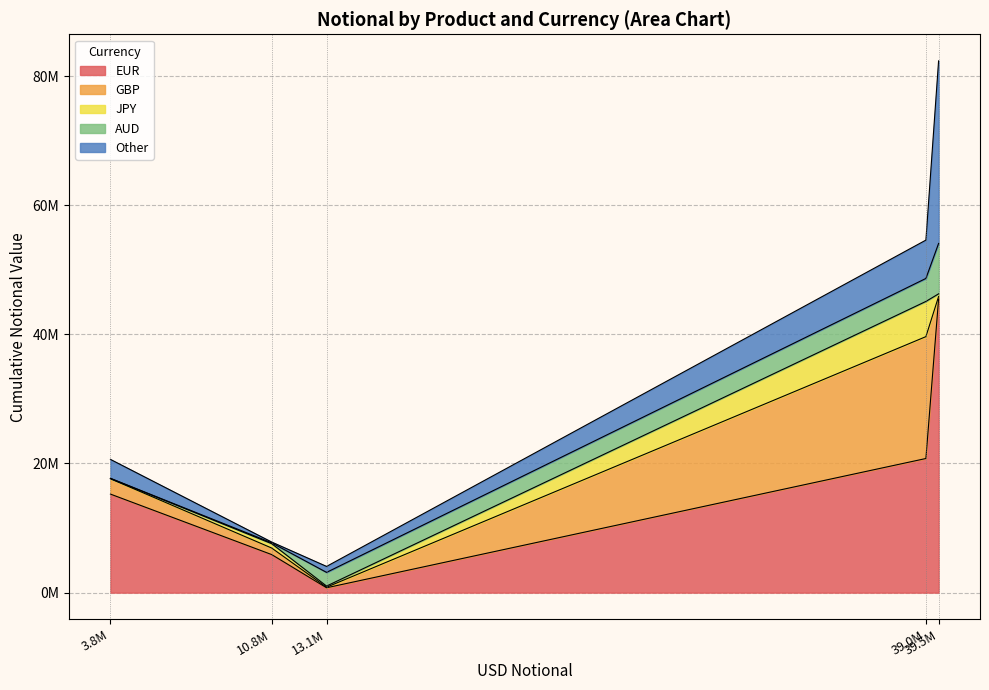

How many values in the EUR series exceed 20773014?

2